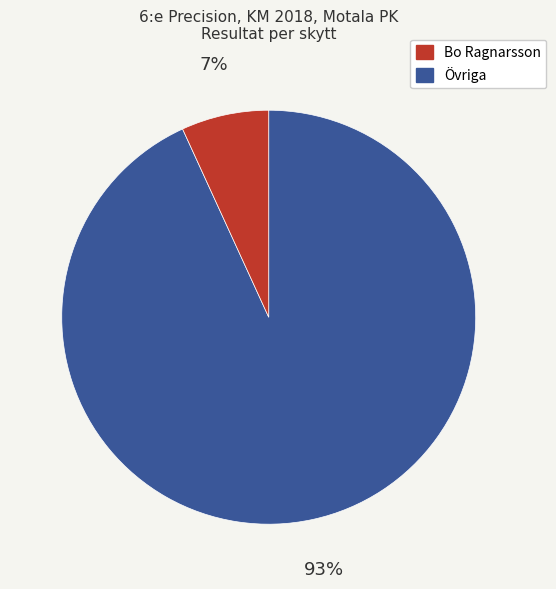

To the nearest percent, what is the difference between the largest and smallest slice percentages?

86%